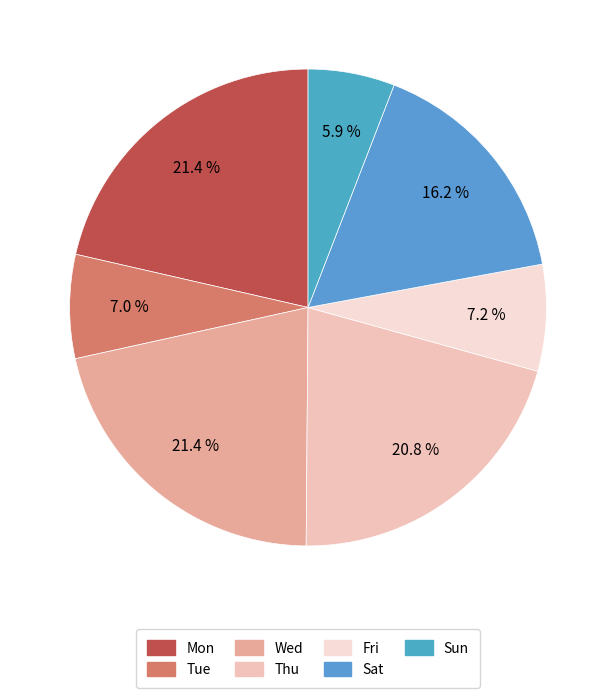

Does any single category account for the majority?

No